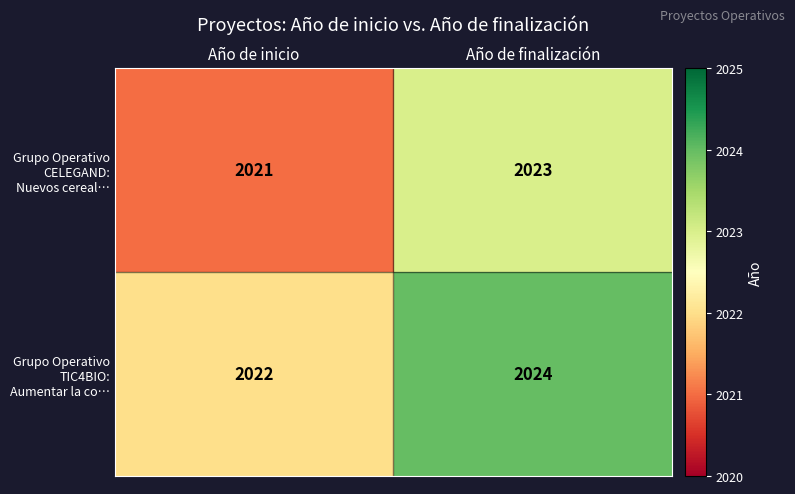

Where is Grupo Operativo CELEGAND: Nuevos cereal… nearest to the value 2022?

Año de inicio